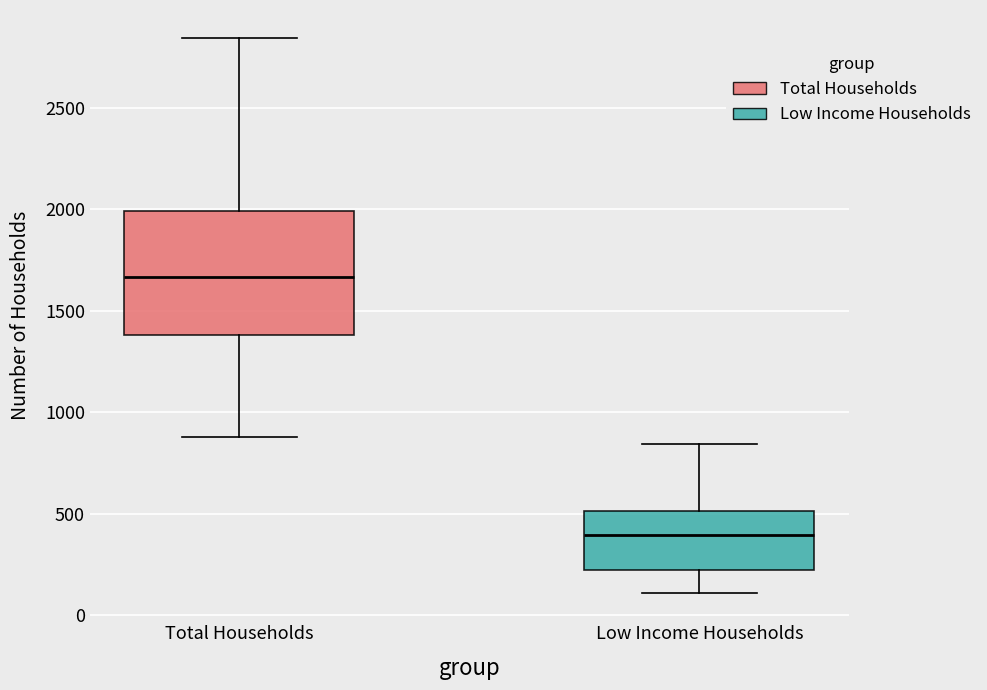

Reading left to right, read every box against the y-axis: the position of its median line, the range the box covers, and the ends of its whiskers. The values are not printed on the chart, so give them approximately, as read against the axis.

Total Households: median 1650, box 1400 to 2000, whiskers 900 to 2850
Low Income Households: median 400, box 200 to 500, whiskers 100 to 850